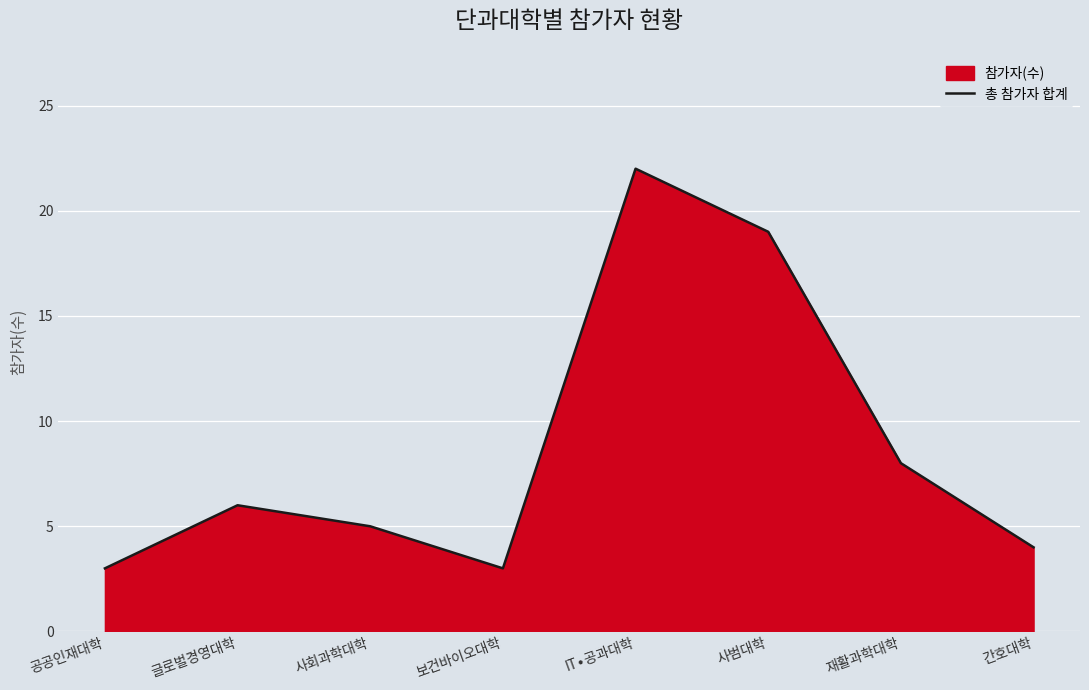

True or false: there are more than 1 points higher than both neighbors.

True